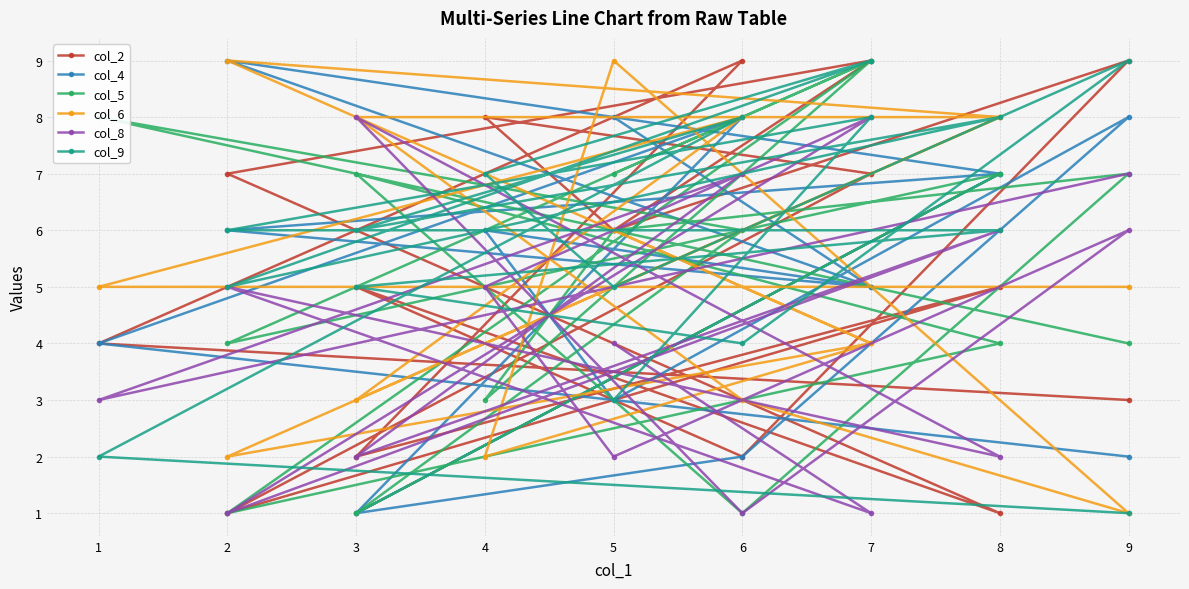

What is the value of the col_4 point at the 14th from the left?

8